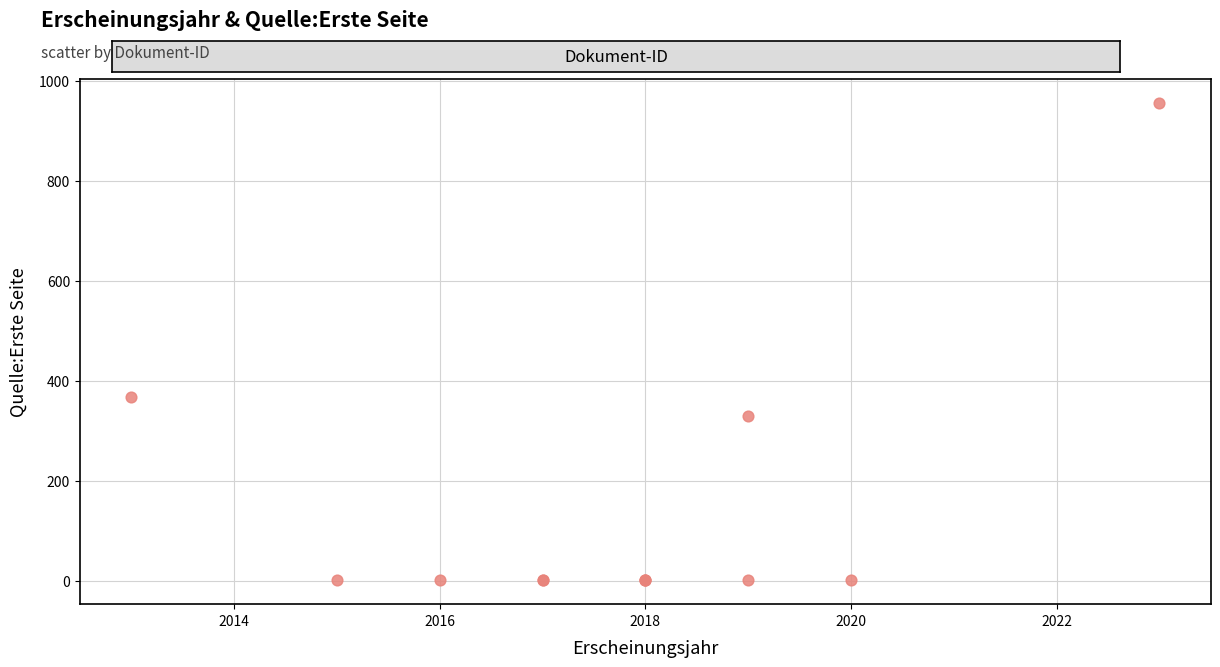

What Y value in the scatter plot is closest to 478?

367